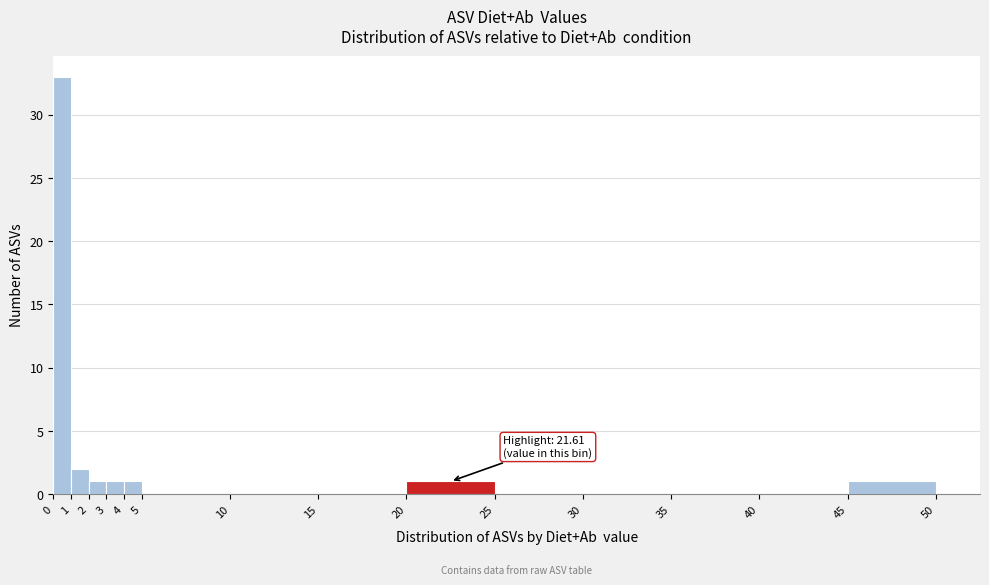

Which range on the x-axis has the tallest bar?

0 to 1